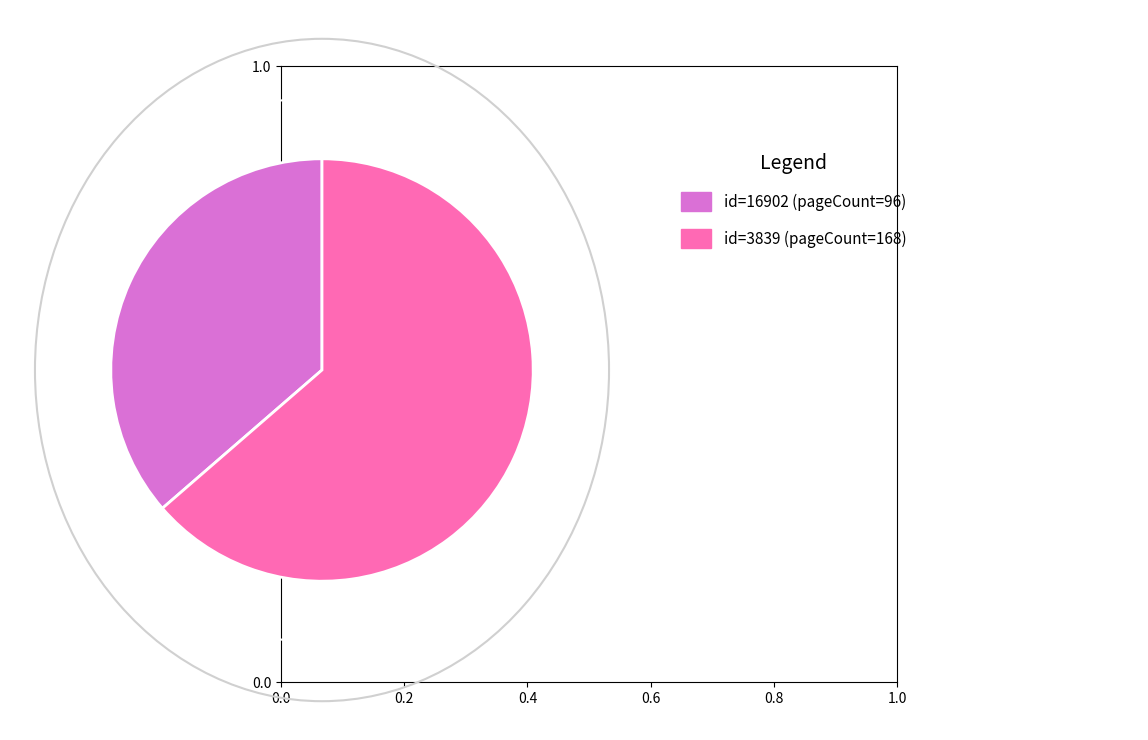

Is there a majority slice in this chart?

Yes